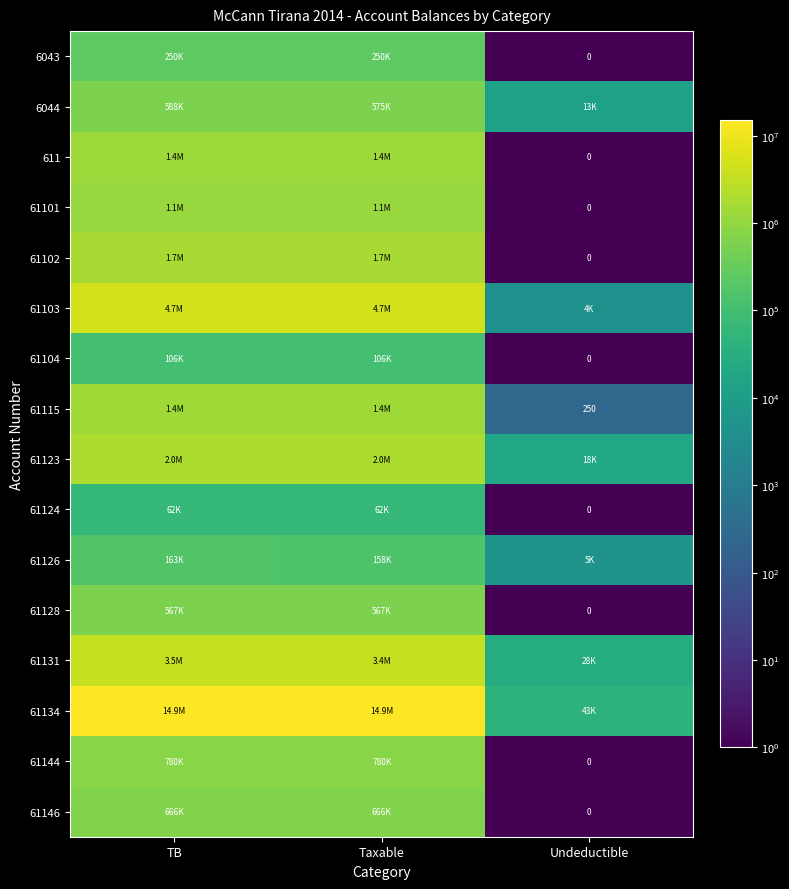

The 61123 series shows 10054.1 at Undeductible. True or false?

False